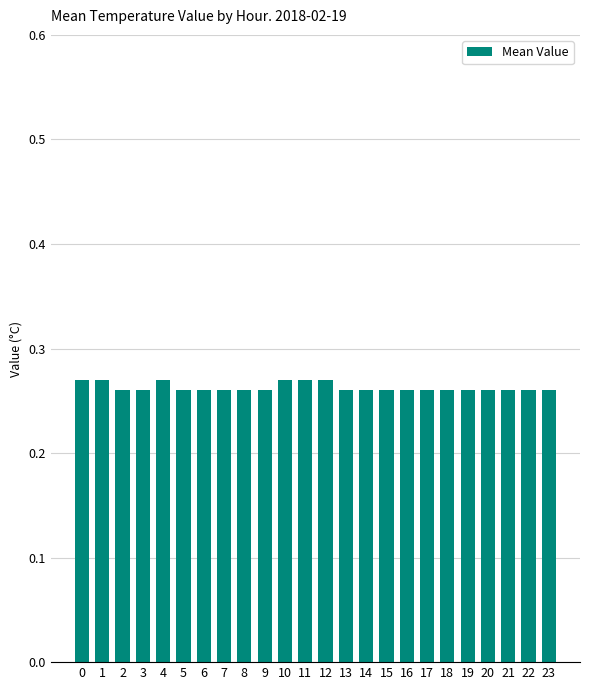

Is it true that the value at 2 is 0.1?

False